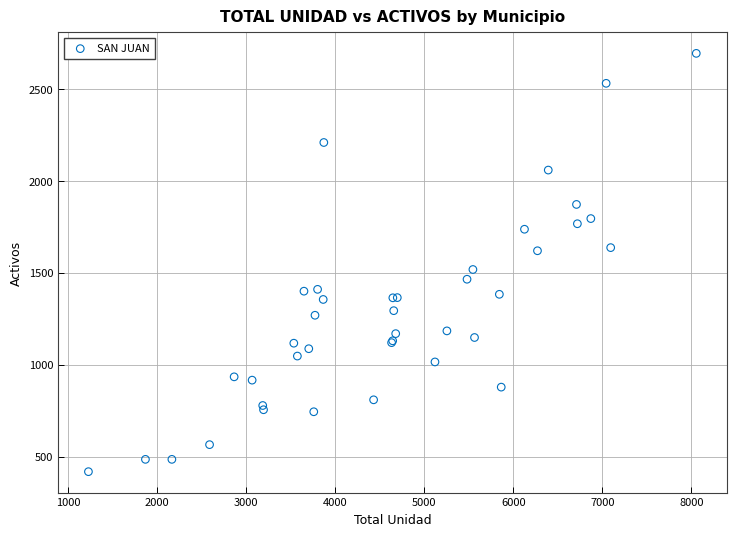

What Y value in the scatter plot is closest to 1556?

1518